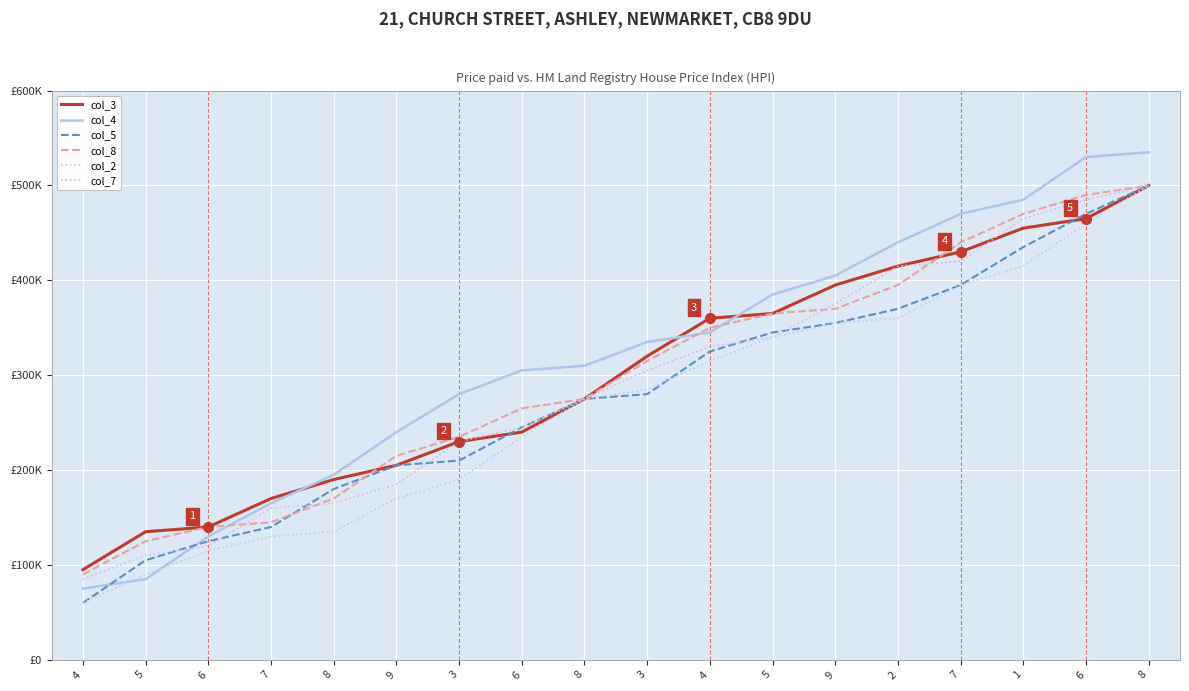

Does the chart have visible grid lines?

Yes